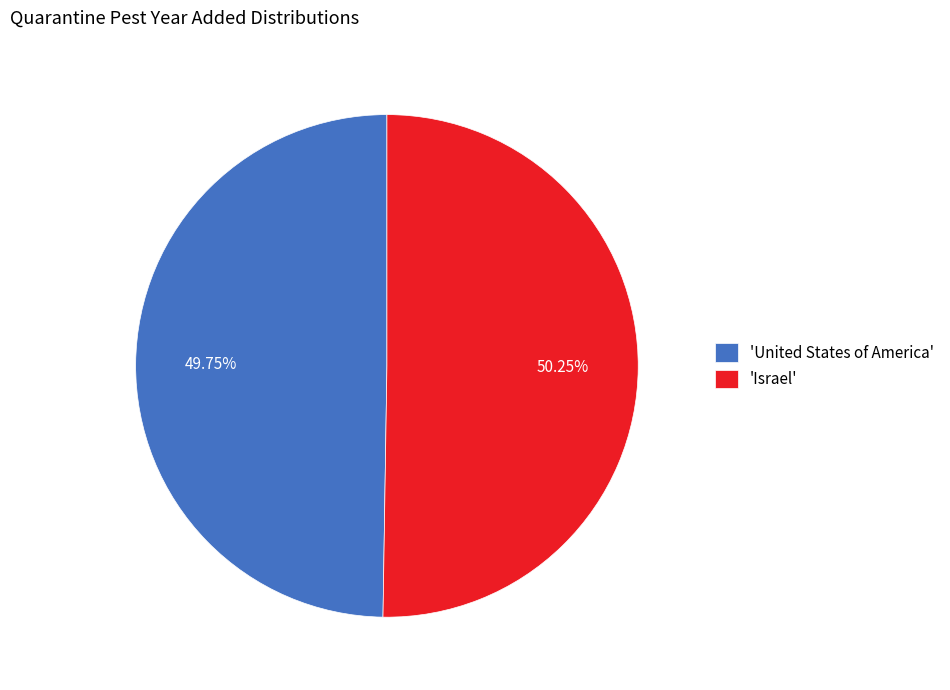

What is the ratio of the value at 'Israel' to the value at 'United States of America'?

1.0